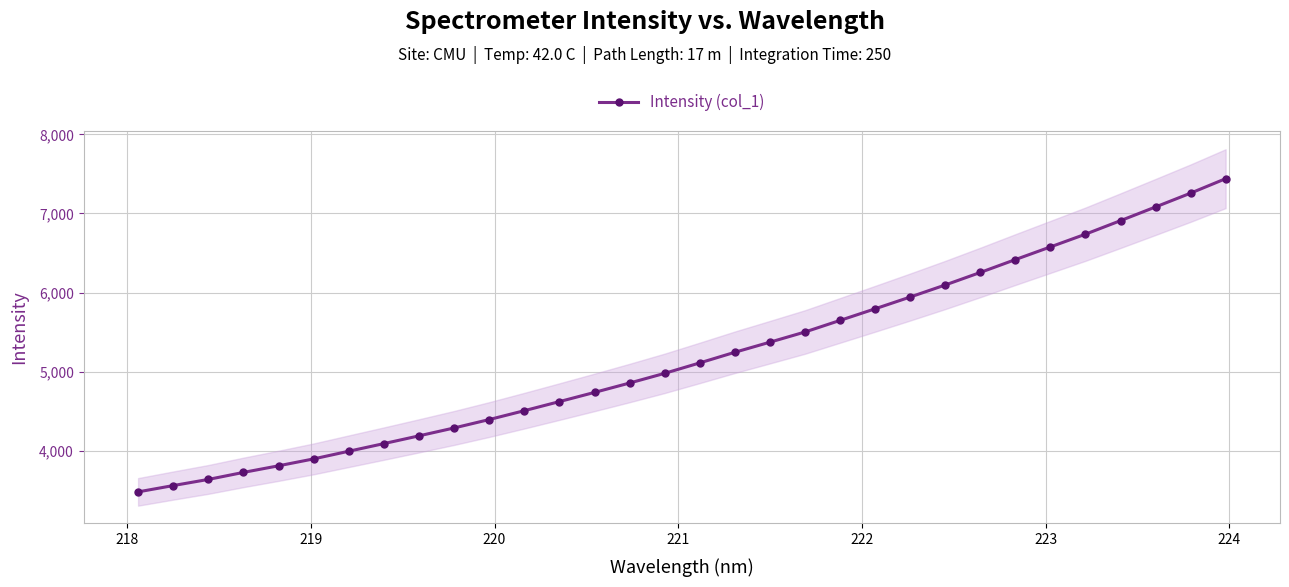

What is the minimum value shown in the chart?

3481.6